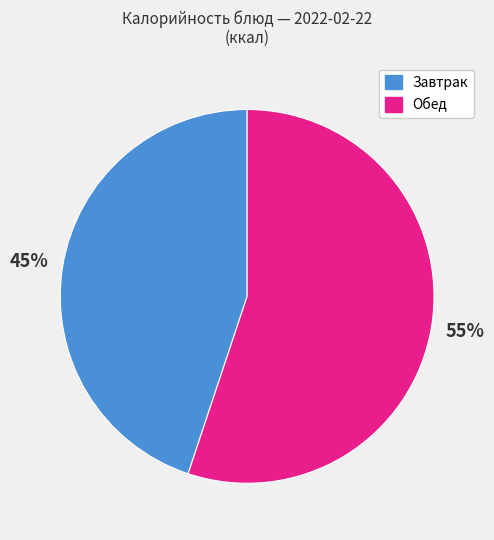

Is there a majority slice in this chart?

Yes